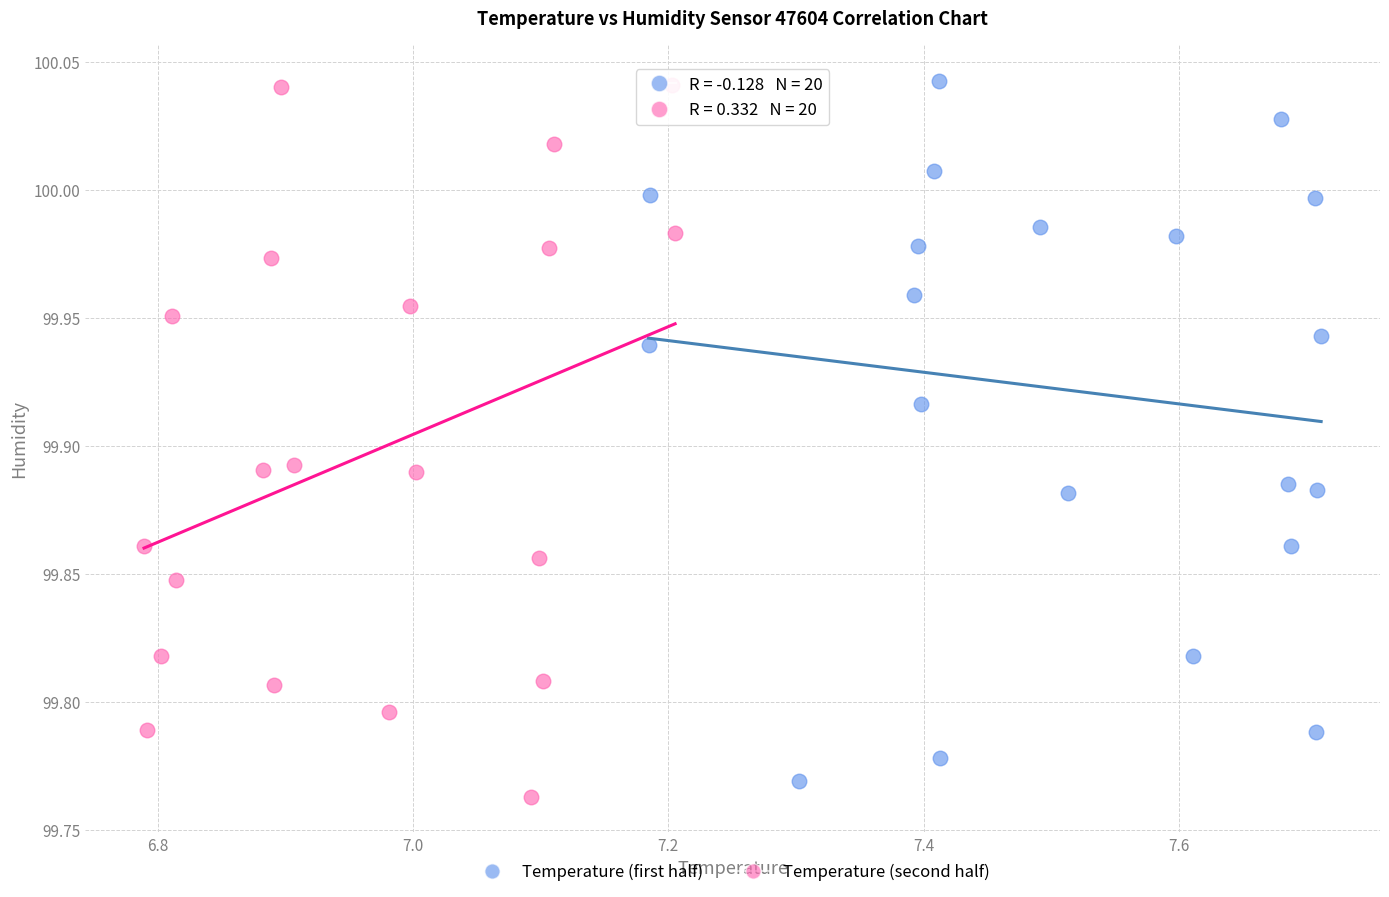

What are all the series names shown in the legend?

Temperature (first half), Temperature (second half)